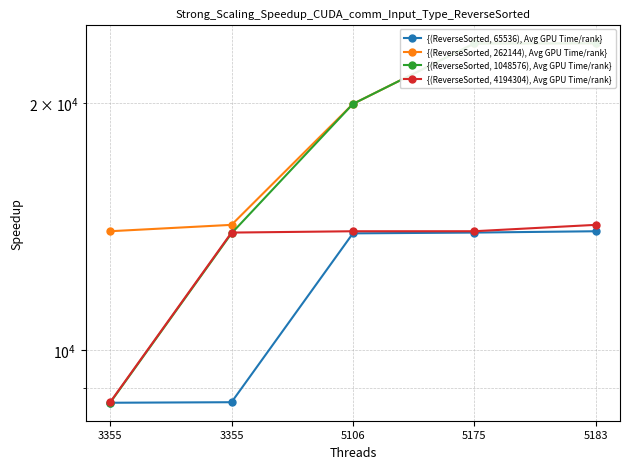

Reading right to left, extract all data points from this chart.

{(ReverseSorted, 65536), Avg GPU Time/rank}: 13962	13910	13880	8641	8628
{(ReverseSorted, 262144), Avg GPU Time/rank}: 23661	23651	19958	14215	13963
{(ReverseSorted, 1048576), Avg GPU Time/rank}: 23661	23651	19958	13880	8628
{(ReverseSorted, 4194304), Avg GPU Time/rank}: 14215	13963	13962	13910	8641